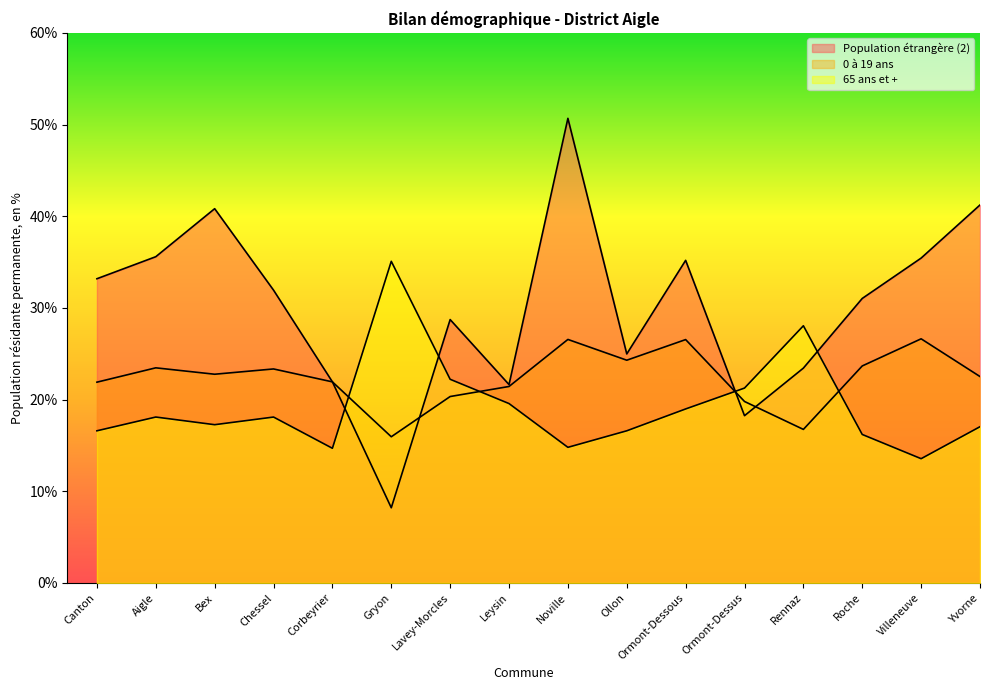

How many times do Population étrangère (2) and 65 ans et + cross each other?

4